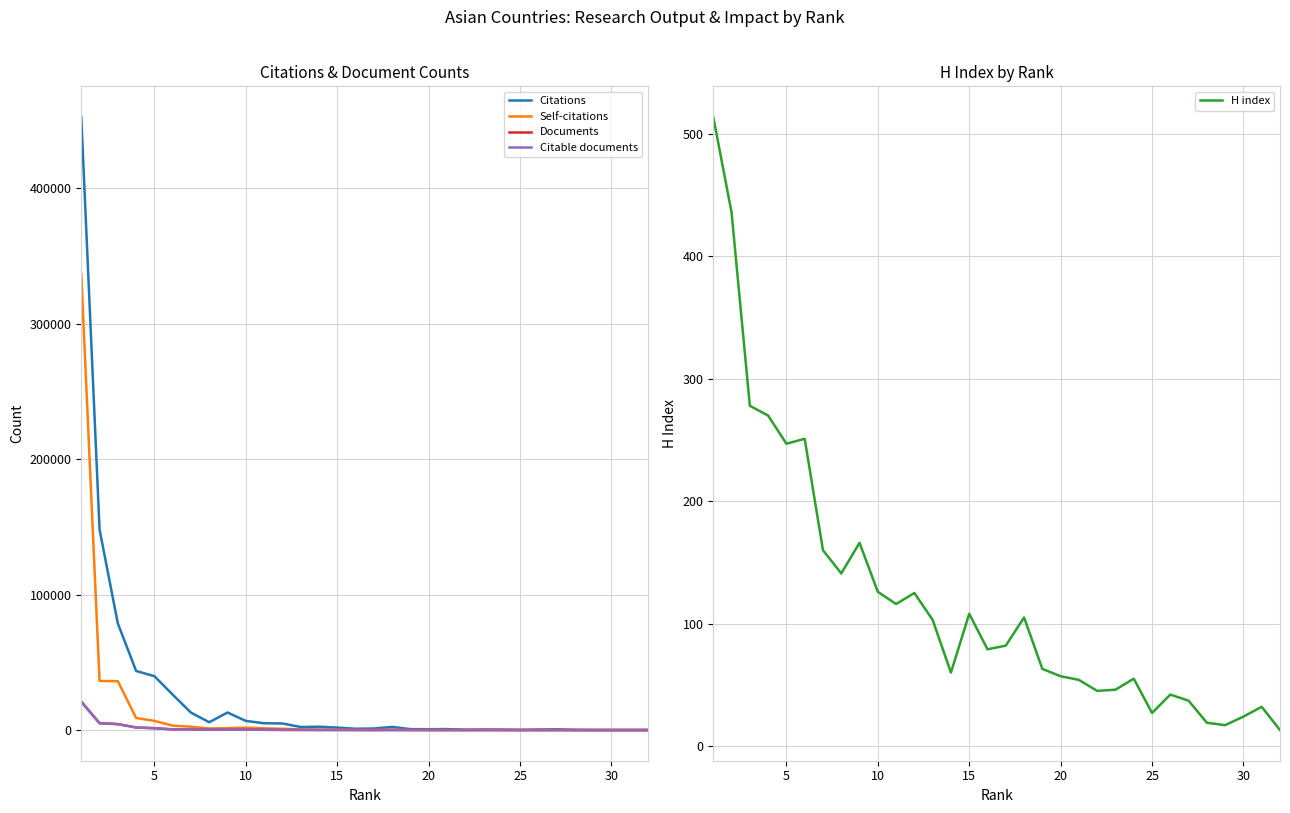

What is the average value of the H index series?

122